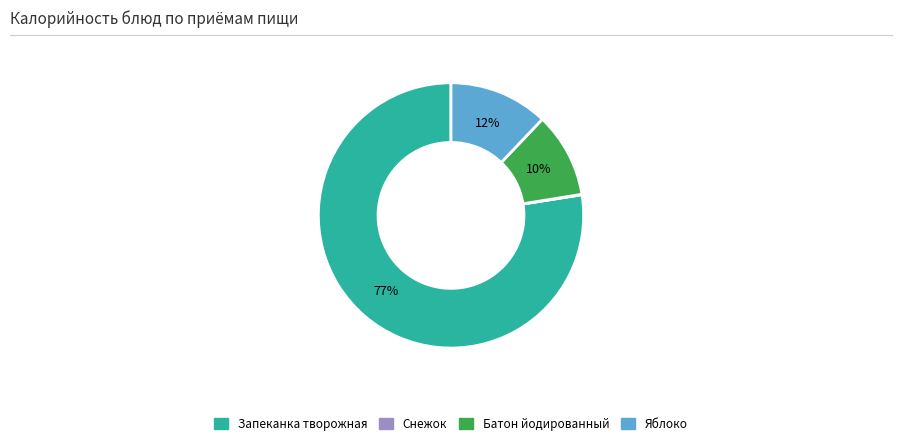

Does any single category account for the majority?

Yes